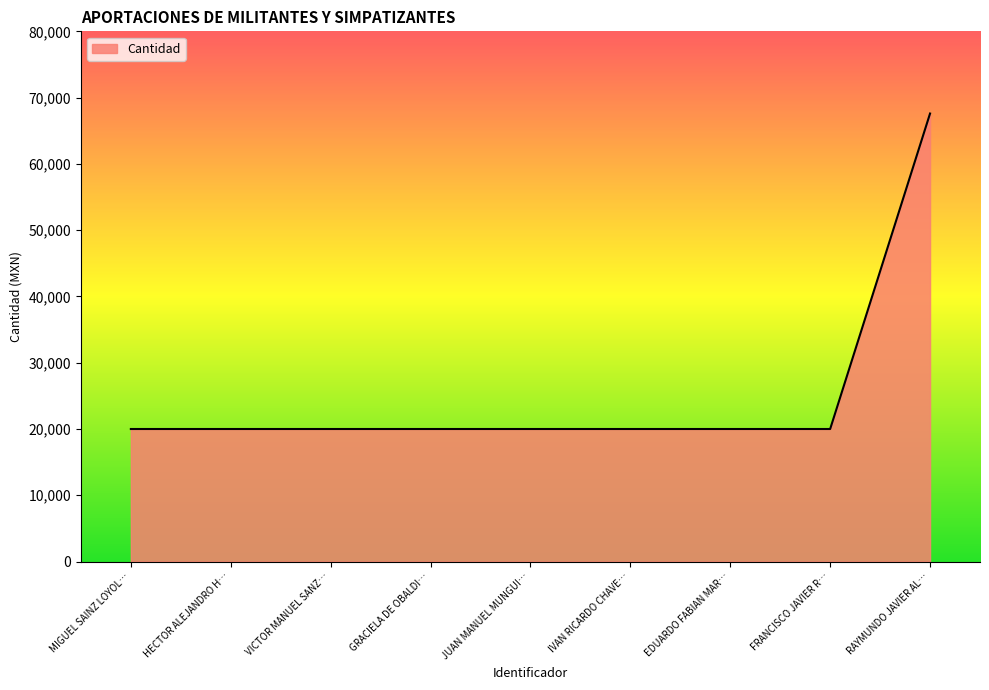

Reading left to right, extract all data points from this chart.

20000	20000	20000	20000	20000	20000	20000	20000	67600